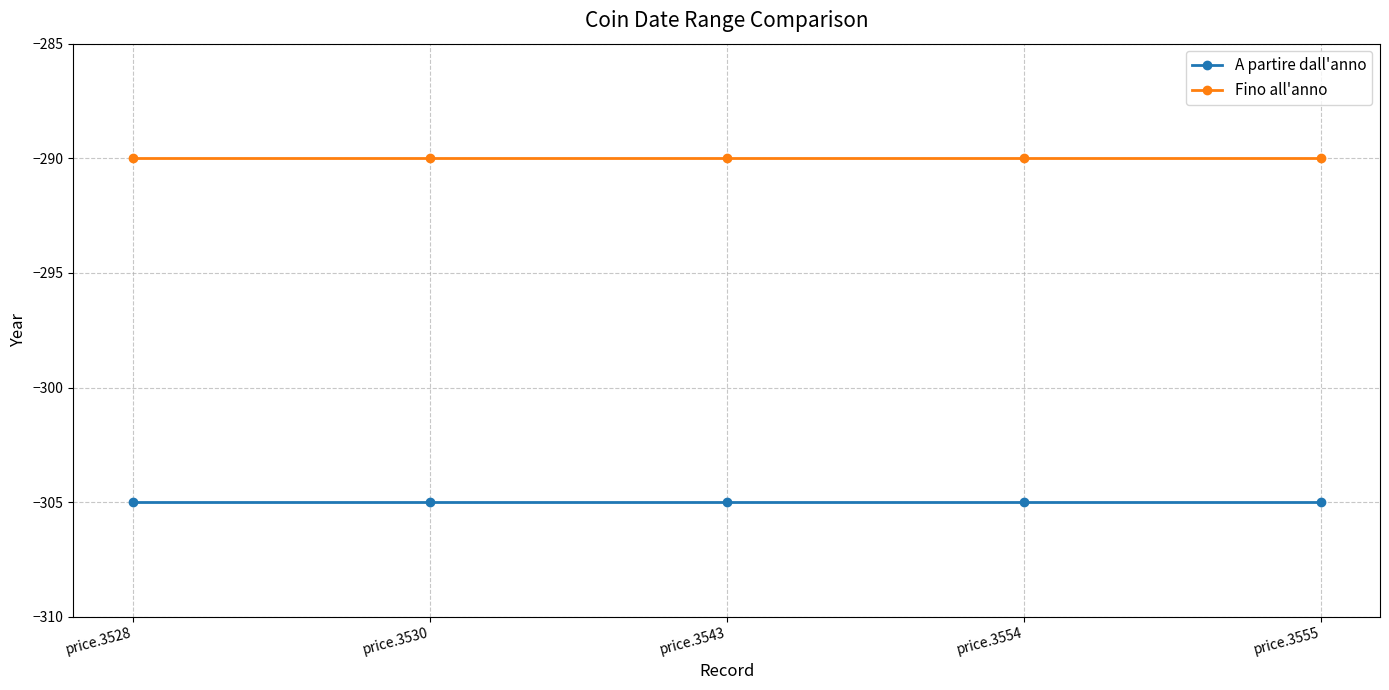

What is the smallest value displayed?

-305